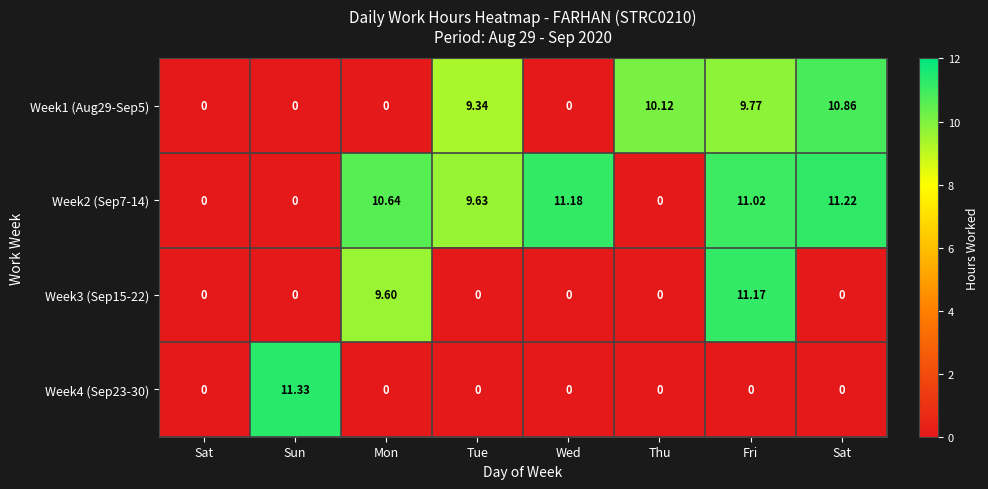

How many values in the Week4 (Sep23-30) series exceed 0?

1